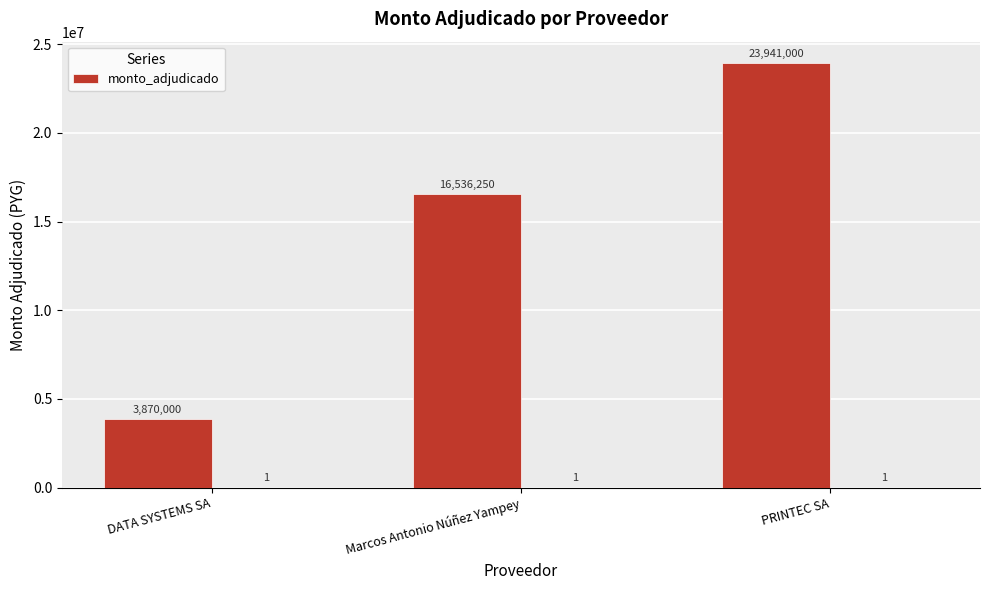

Which has a higher value, PRINTEC SA or DATA SYSTEMS SA?

PRINTEC SA